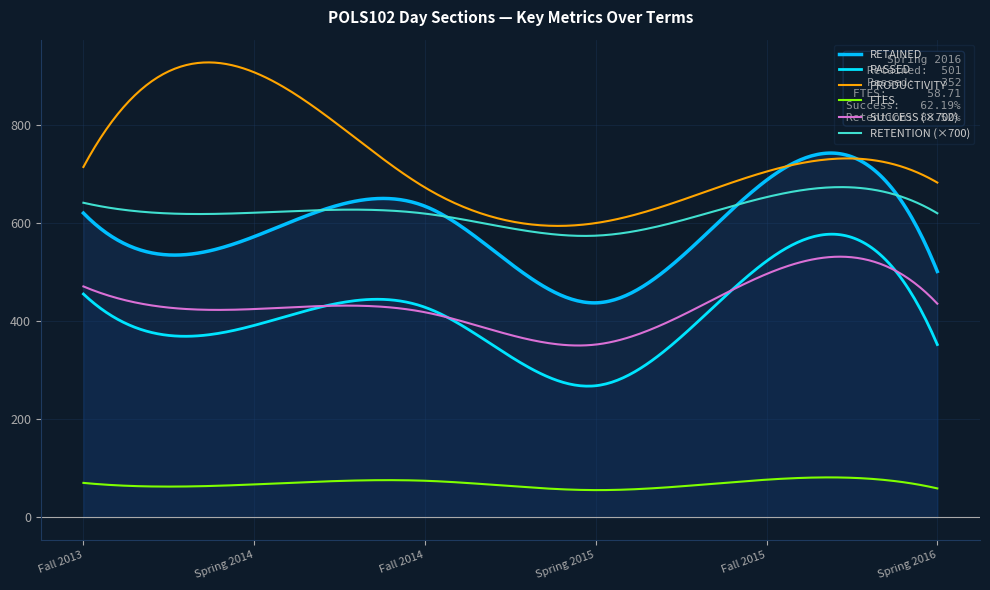

Which label corresponds to the smallest value in the chart?

Spring 2015